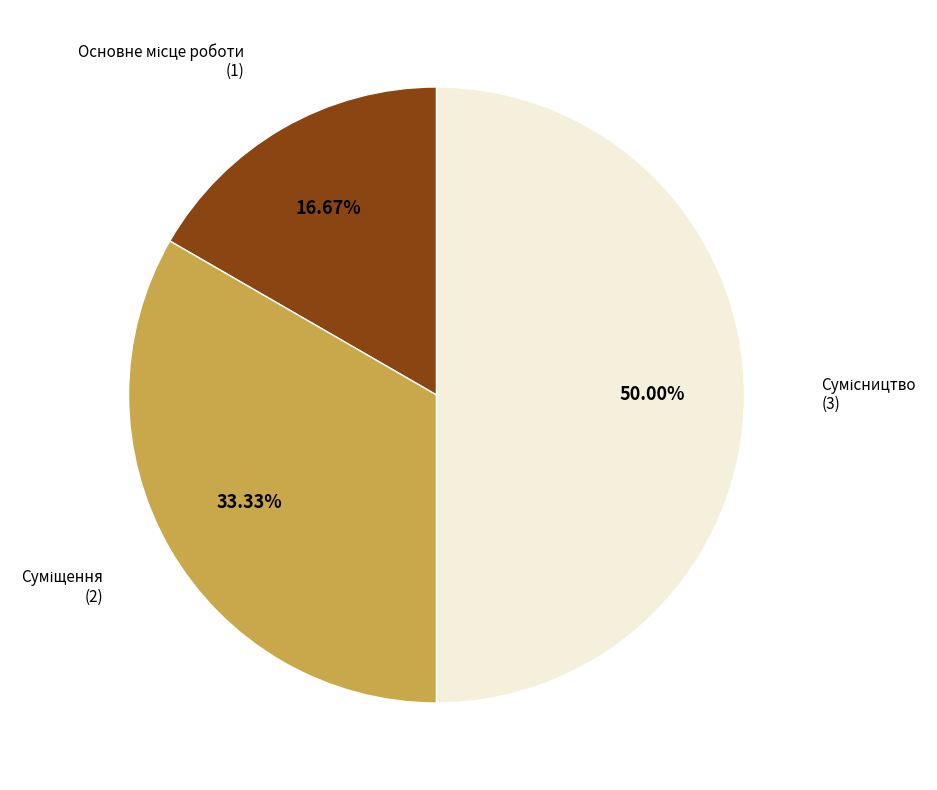

How many segments does this pie chart have?

3